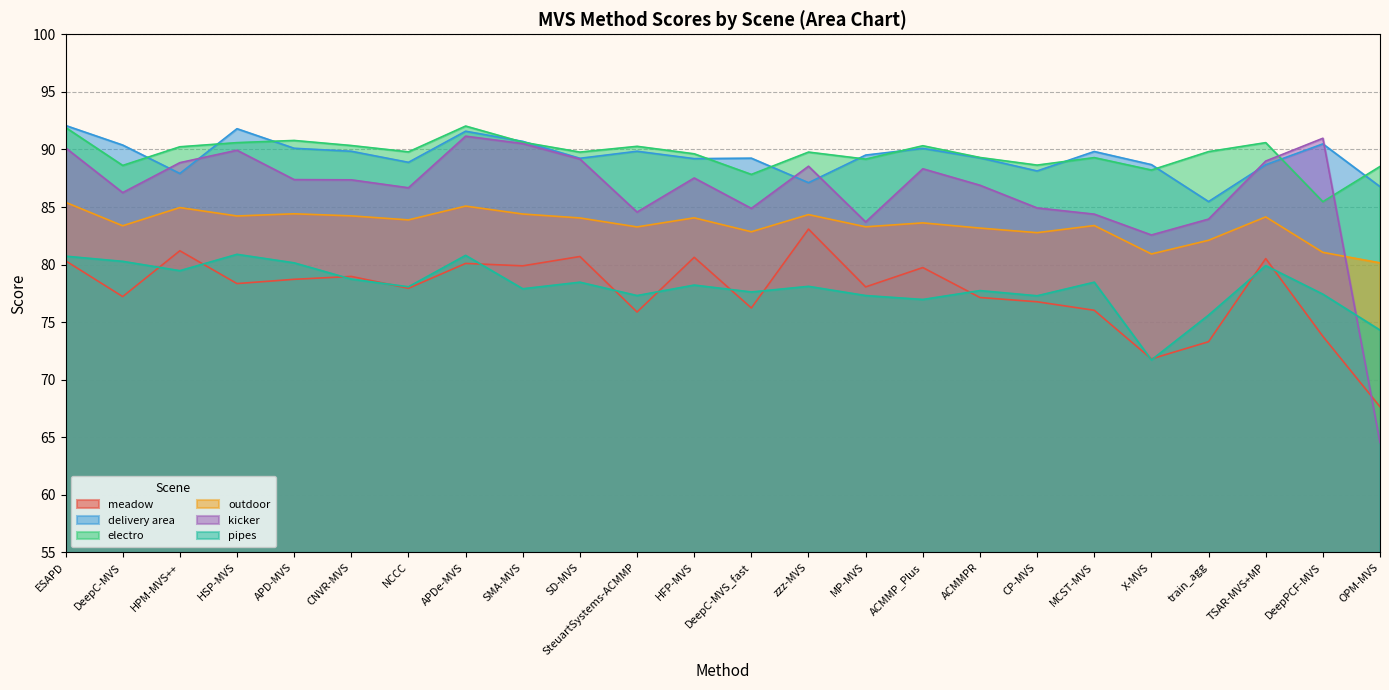

What is the sum of the pipes values at TSAR-MVS+MP and MCST-MVS?

158.4